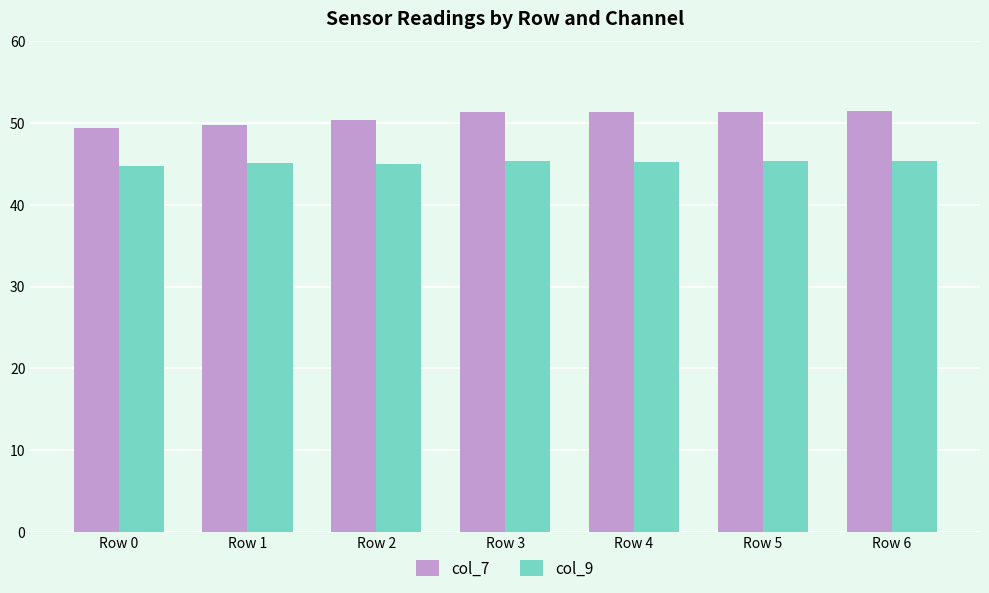

What is the average value of the col_7 series?

50.7